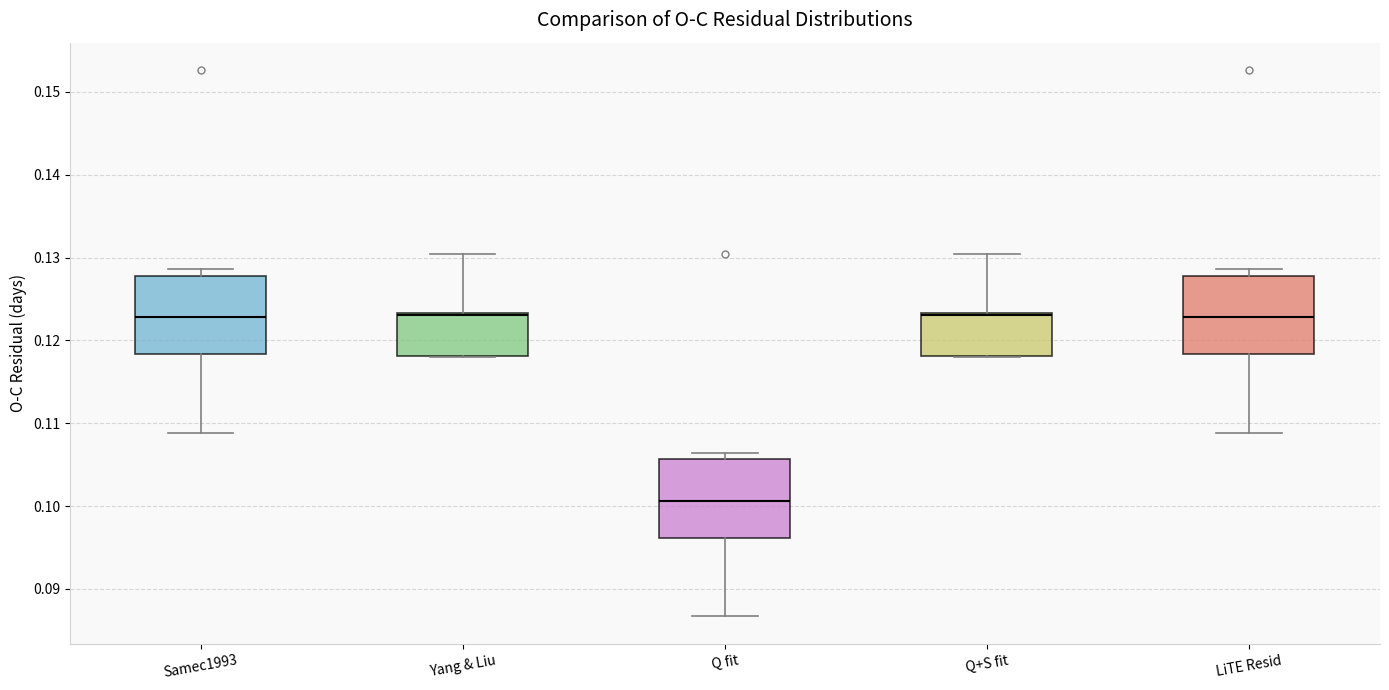

Where does the upper whisker of the box for Q+S fit end on the y-axis? The values are not printed on the chart, so give them approximately, as read against the axis.

0.130